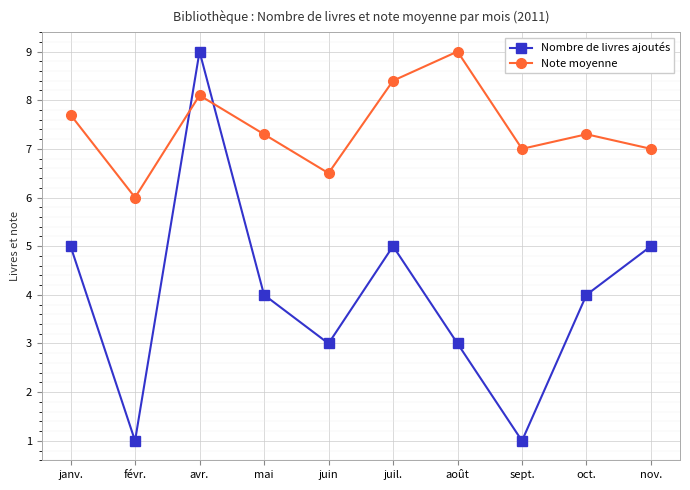

At how many categories does at least one series exceed 3?

10